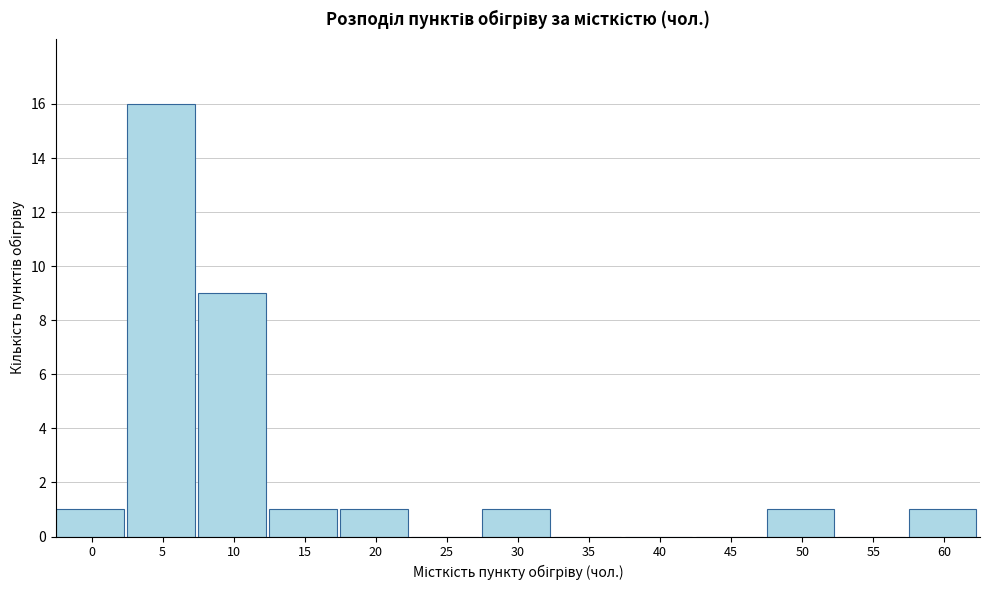

Reading left to right, extract all data points from this chart.

0=1	5=16	10=9	15=1	20=1	25=0	30=1	35=0	40=0	45=0	50=1	55=0	60=1